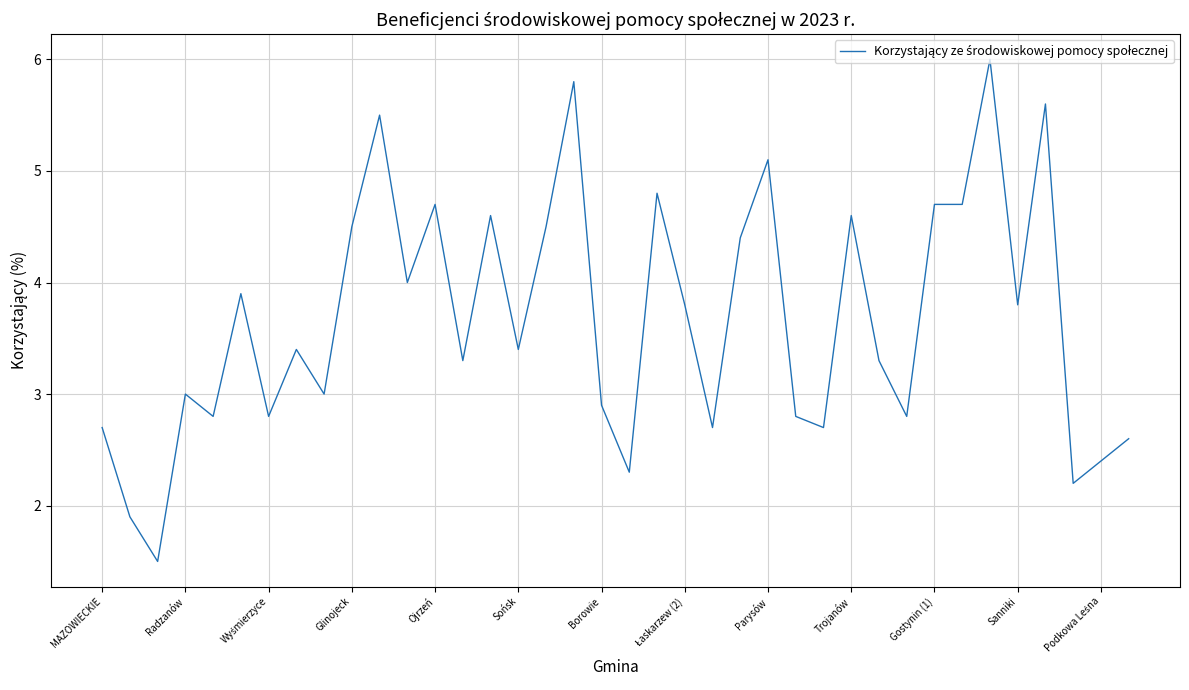

What is the smallest value displayed?

1.5